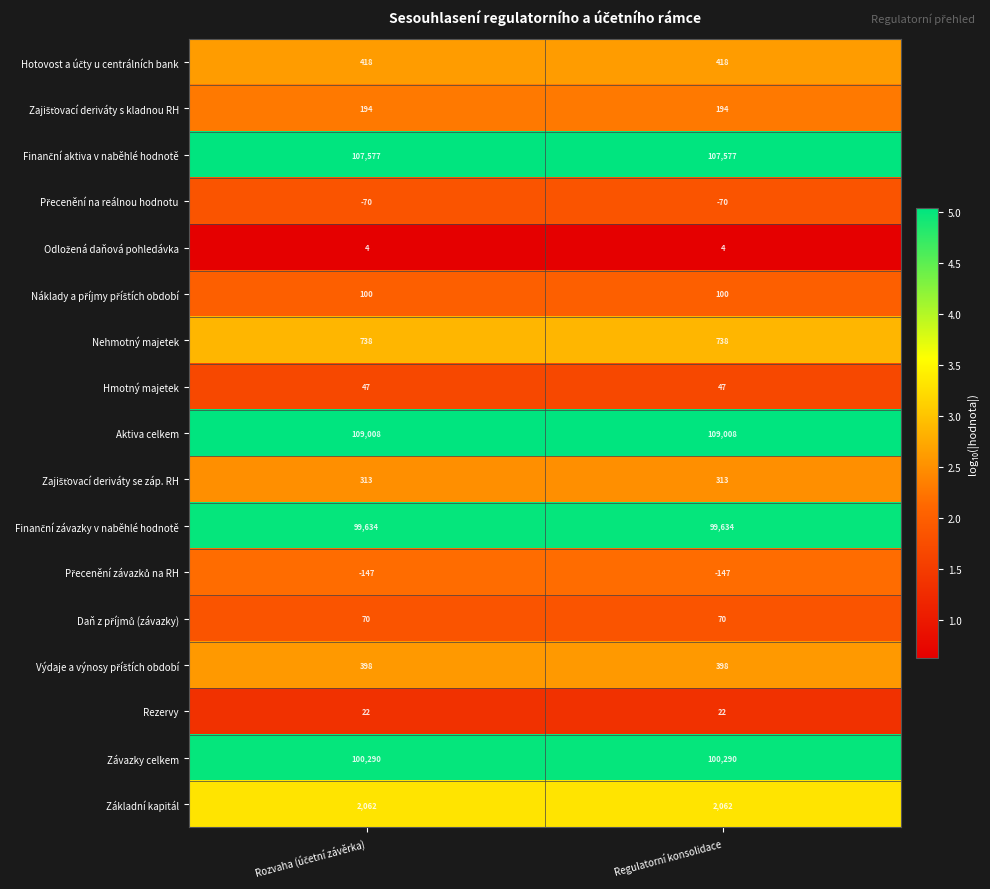

What is the smallest value displayed?

-147